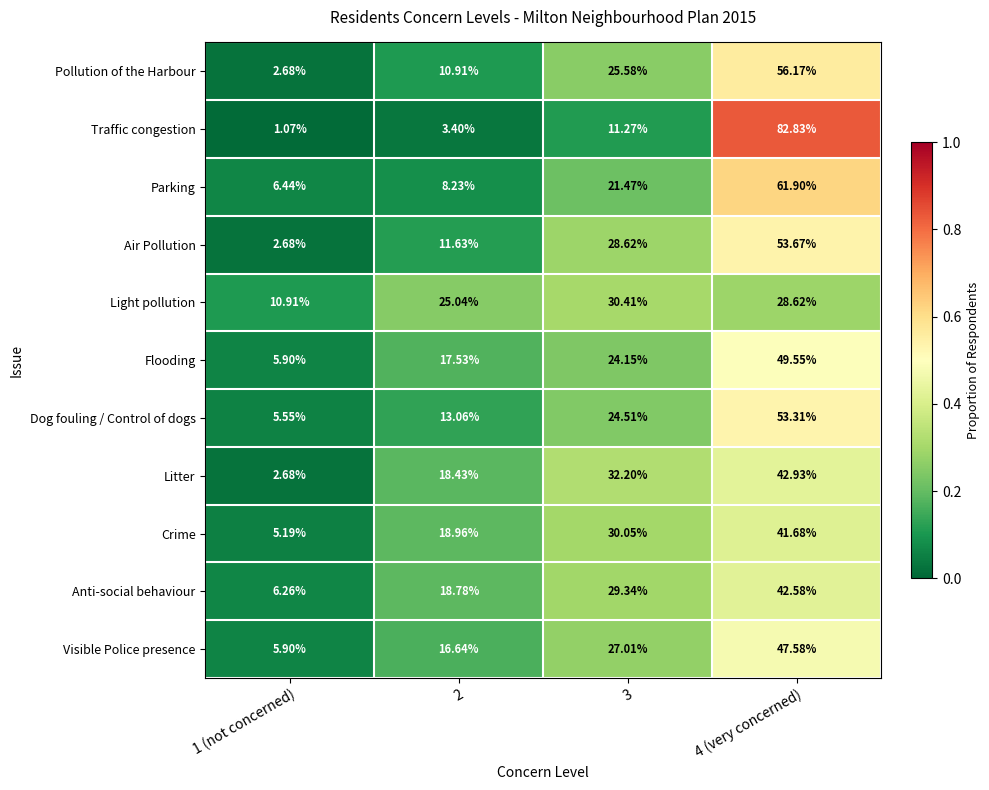

List the series in order of their peak value, lowest first.

Light pollution, Crime, Anti-social behaviour, Litter, Visible Police presence, Flooding, Dog fouling / Control of dogs, Air Pollution, Pollution of the Harbour, Parking, Traffic congestion